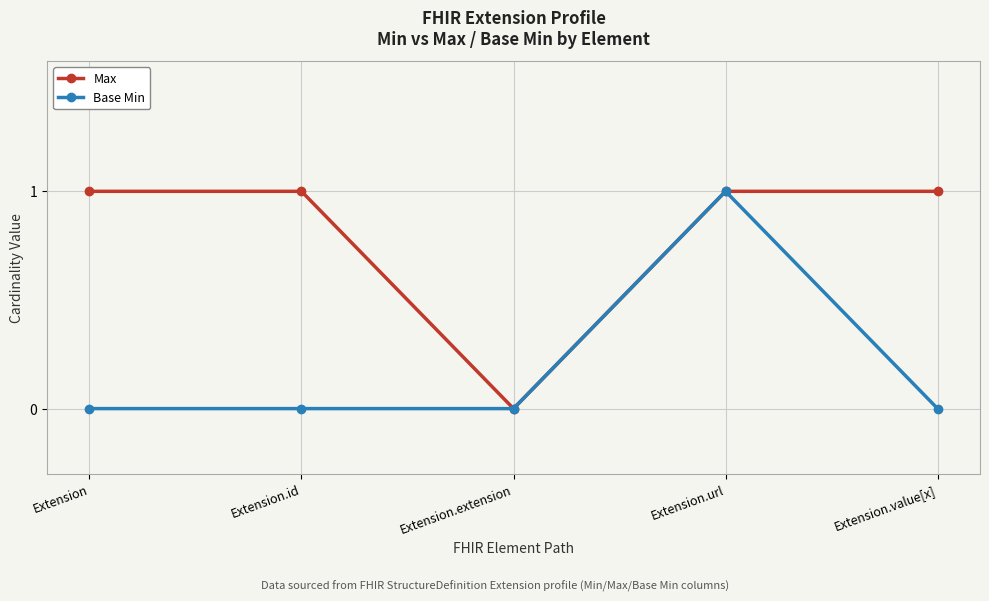

Is it true that Base Min equals 2 at Extension.url?

False